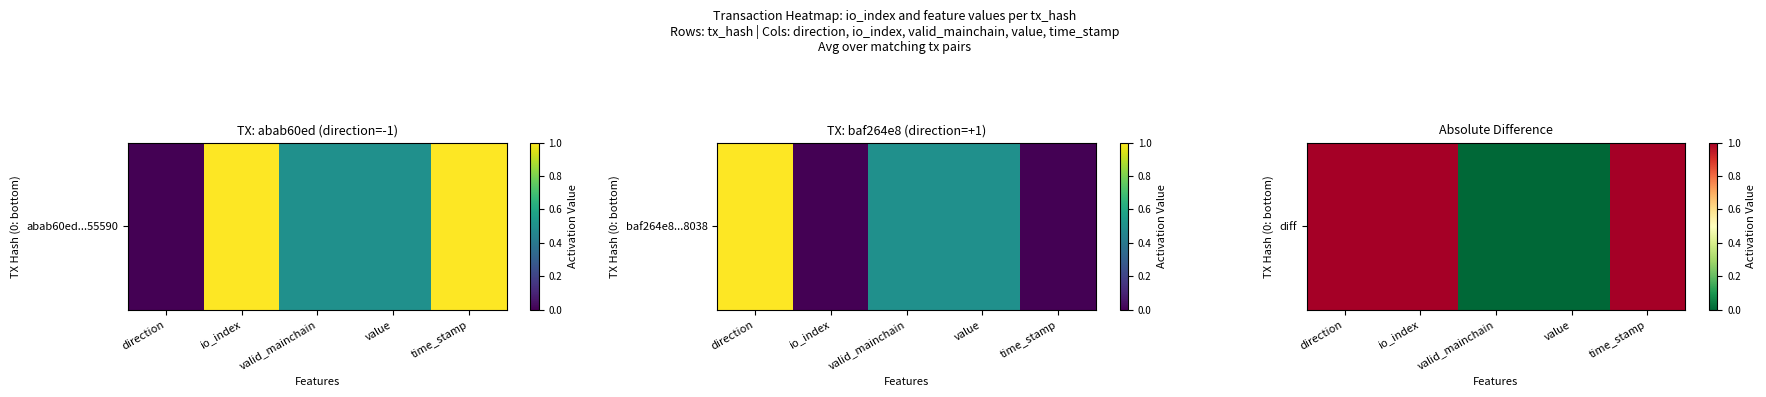

Rank the categories by value from lowest to highest.

valid_mainchain, value, direction, io_index, time_stamp